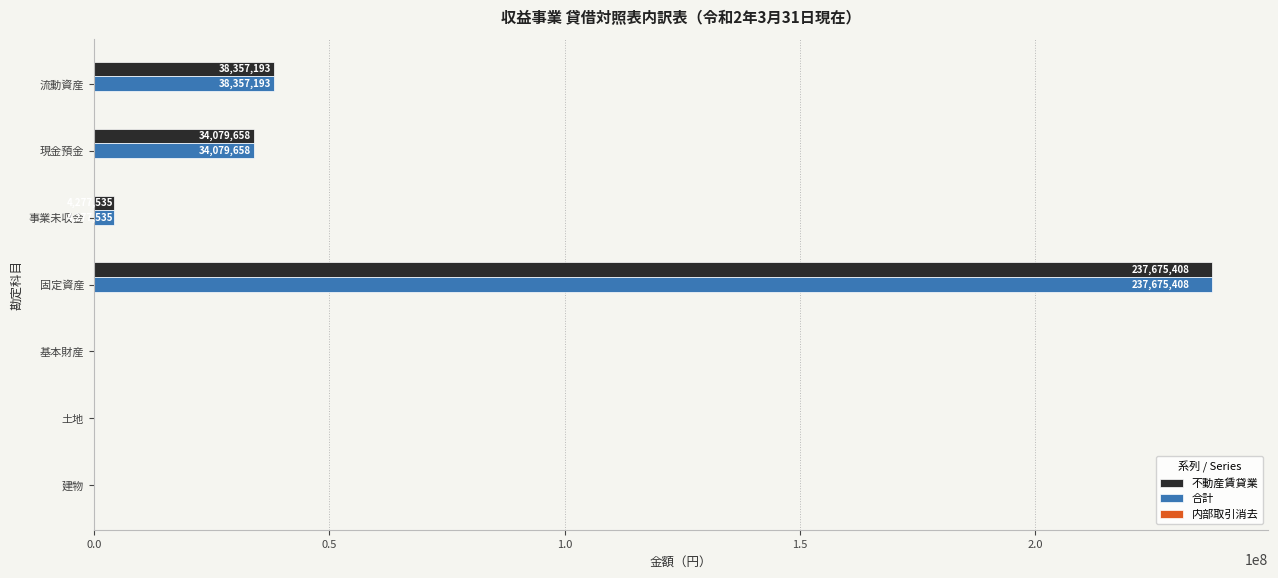

What is the highest value of the 合計 series?

237675408